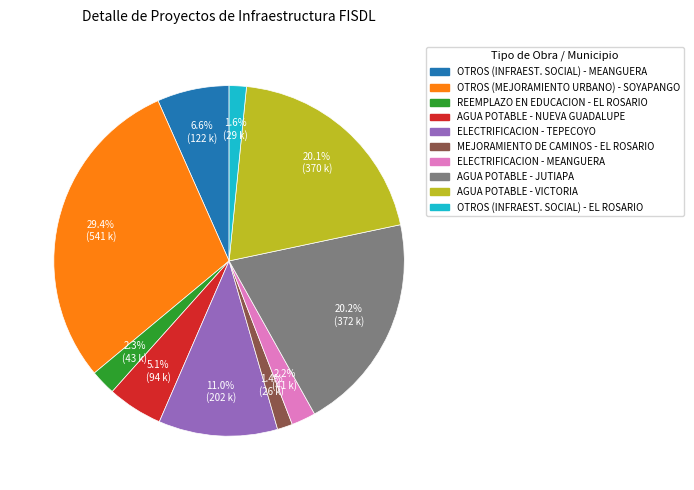

To the nearest percent, what is the average slice percentage?

10%